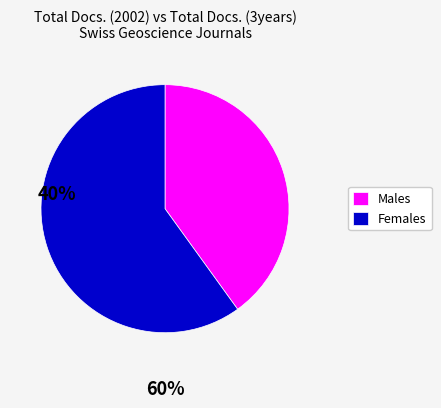

Between Males and Females, which is larger?

Females